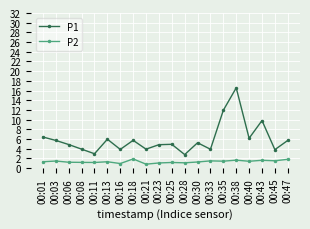

What is the maximum value for P1?

16.6